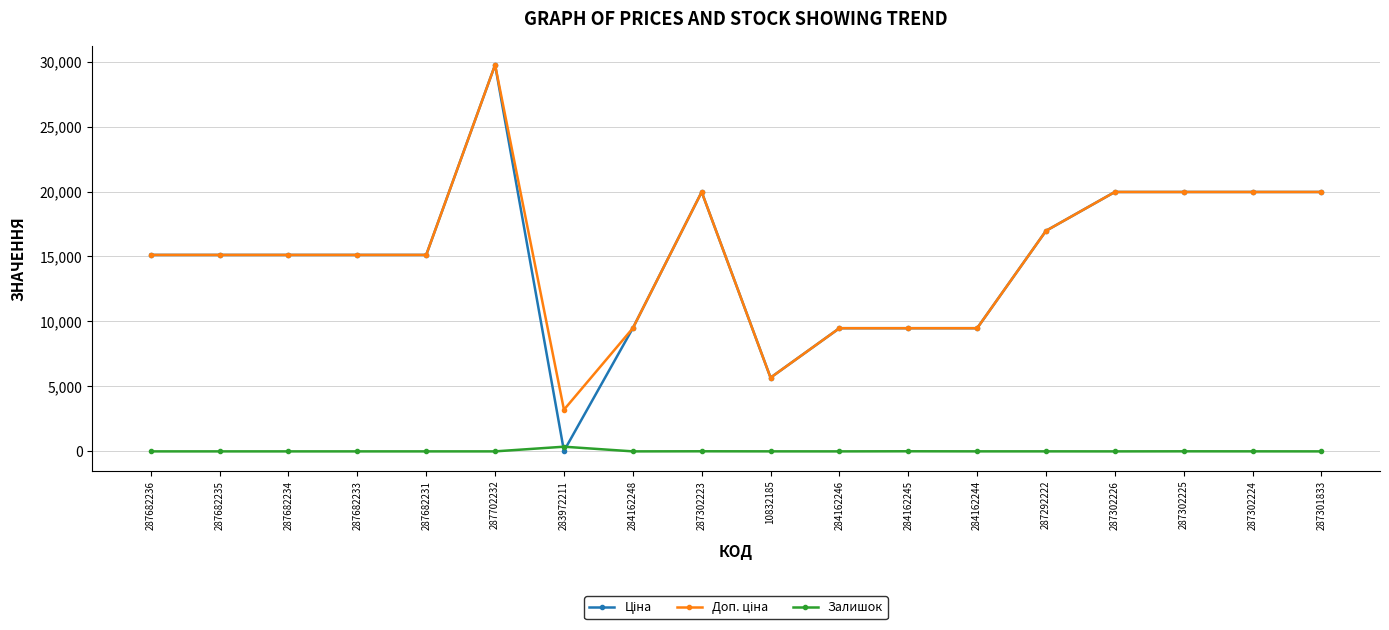

True or false: Залишок has a value of 0.0 at 287682235.

True